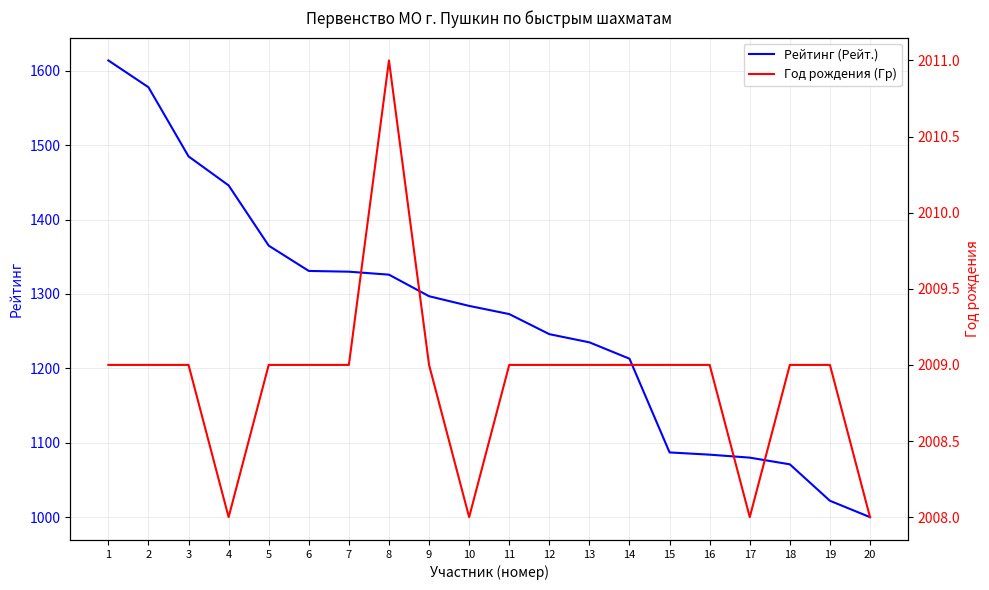

Reading left to right, extract all data points from this chart.

Рейтинг (Рейт.): 1=1614	2=1578	3=1485	4=1446	5=1365	6=1331	7=1330	8=1326	9=1297	10=1284	11=1273	12=1246	13=1235	14=1213	15=1087	16=1084	17=1080	18=1071	19=1022	20=1000
Год рождения (Гр): 1=2009	2=2009	3=2009	4=2008	5=2009	6=2009	7=2009	8=2011	9=2009	10=2008	11=2009	12=2009	13=2009	14=2009	15=2009	16=2009	17=2008	18=2009	19=2009	20=2008